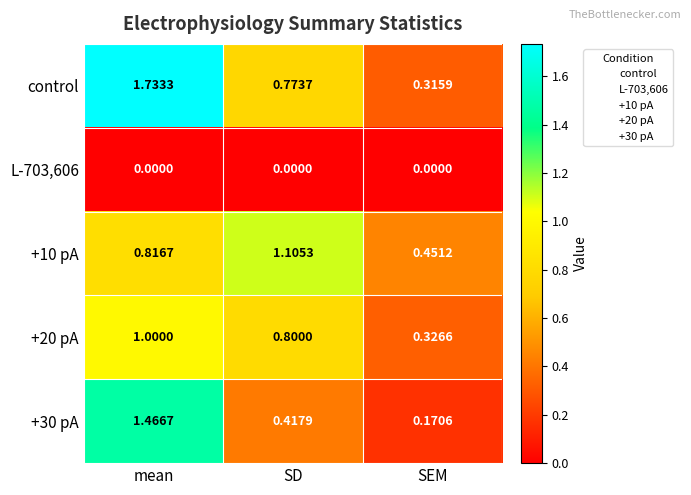

Which category has the lowest value in the +10 pA series?

SEM